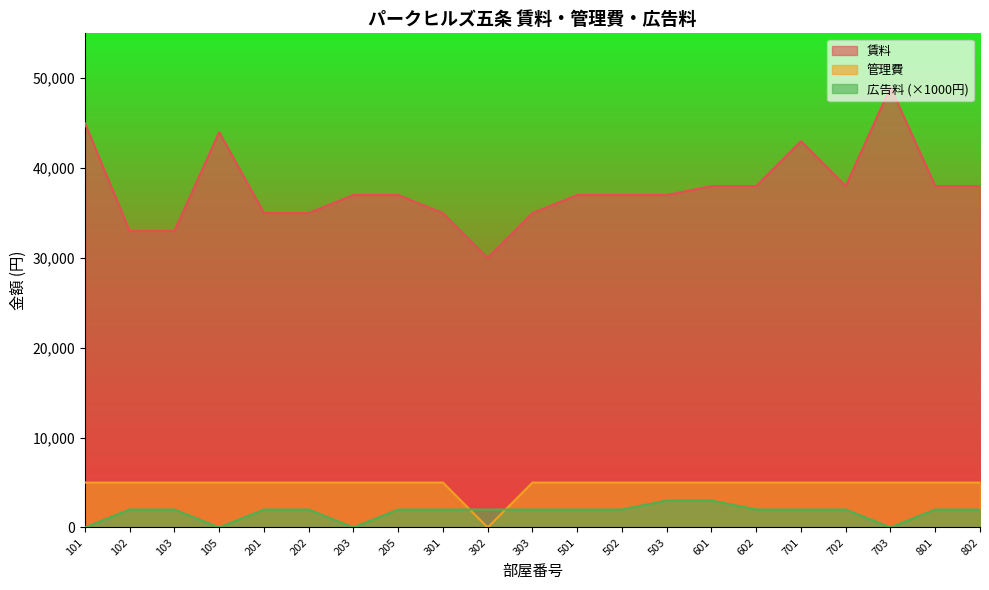

What is the sum of the 賃料 values at 202 and 105?

79000